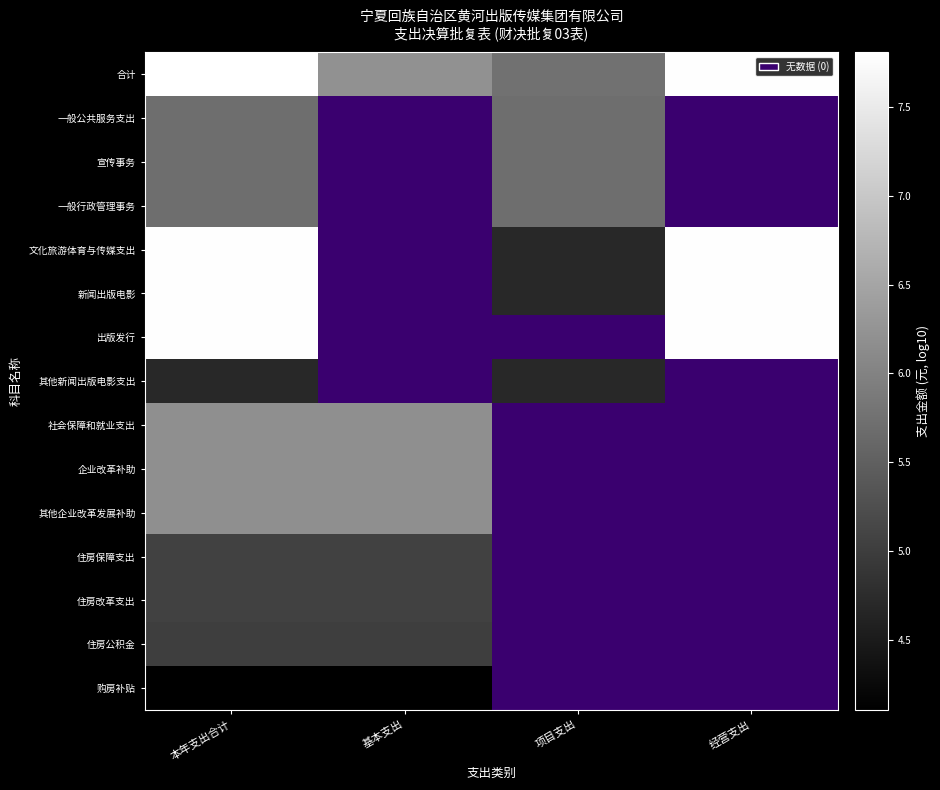

Which series has the largest range (max minus min)?

文化旅游体育与传媒支出